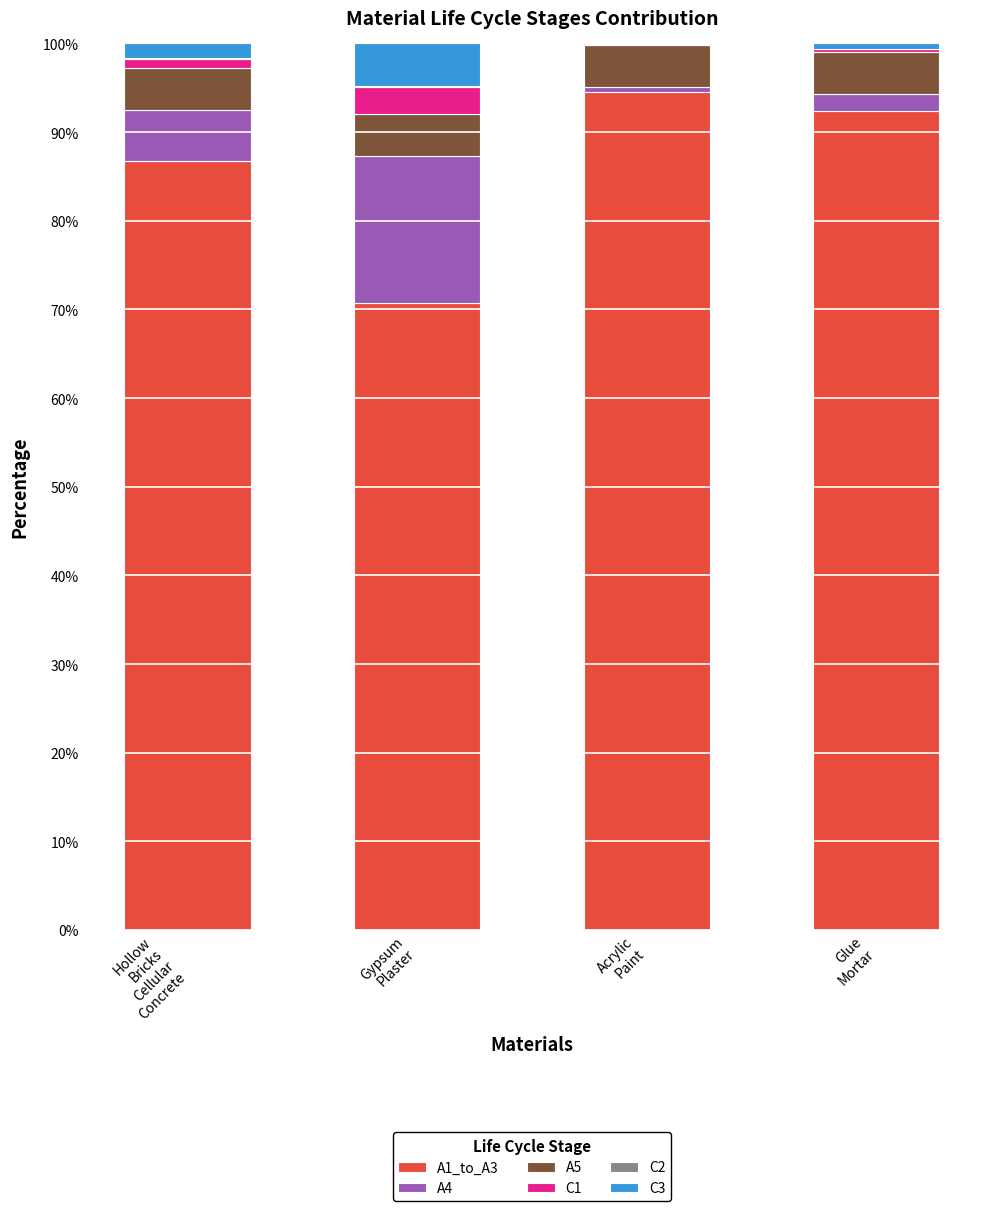

What is the highest value of the A1_to_A3 series?

94.5